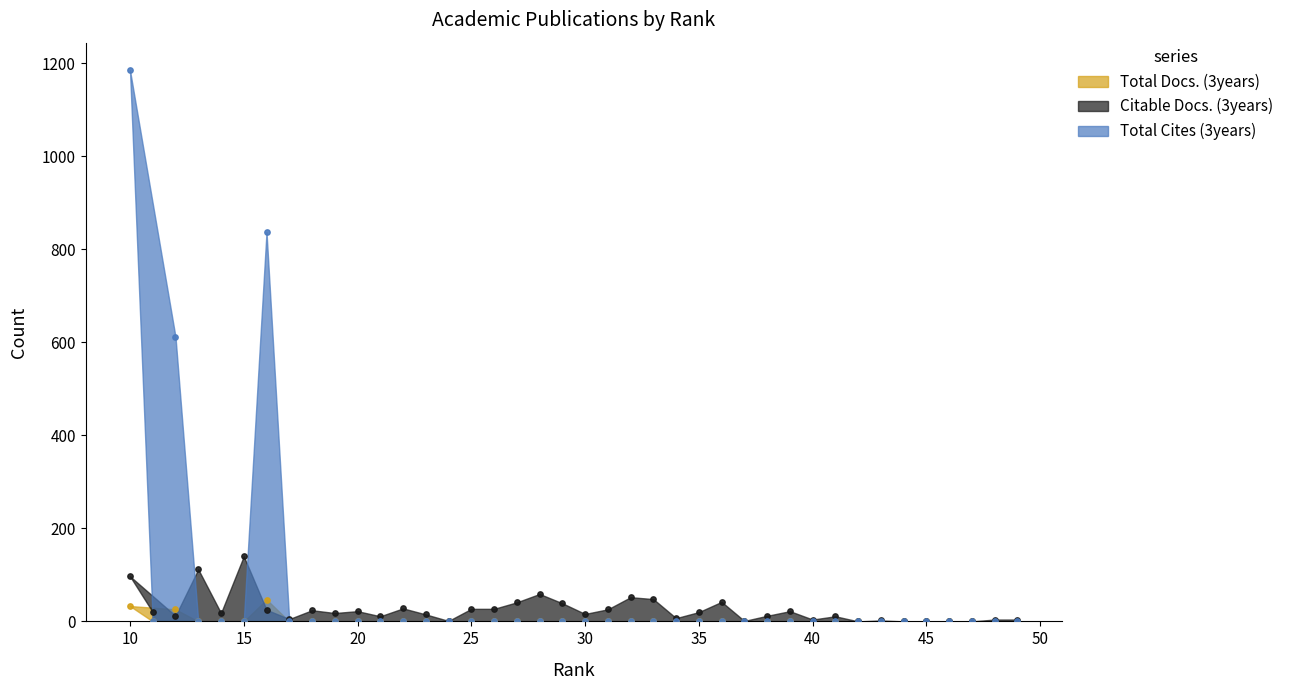

Which series has the largest Y range (max minus min)?

Total Cites (3years)